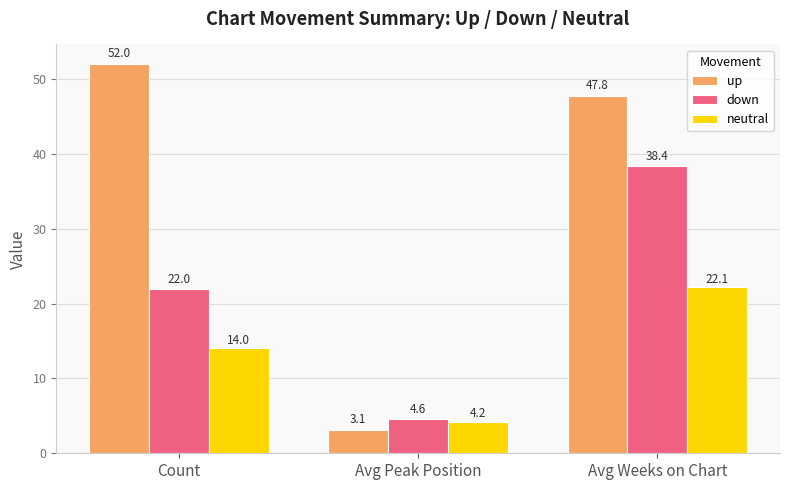

Which series changed the most between Count and Avg Weeks on Chart?

down